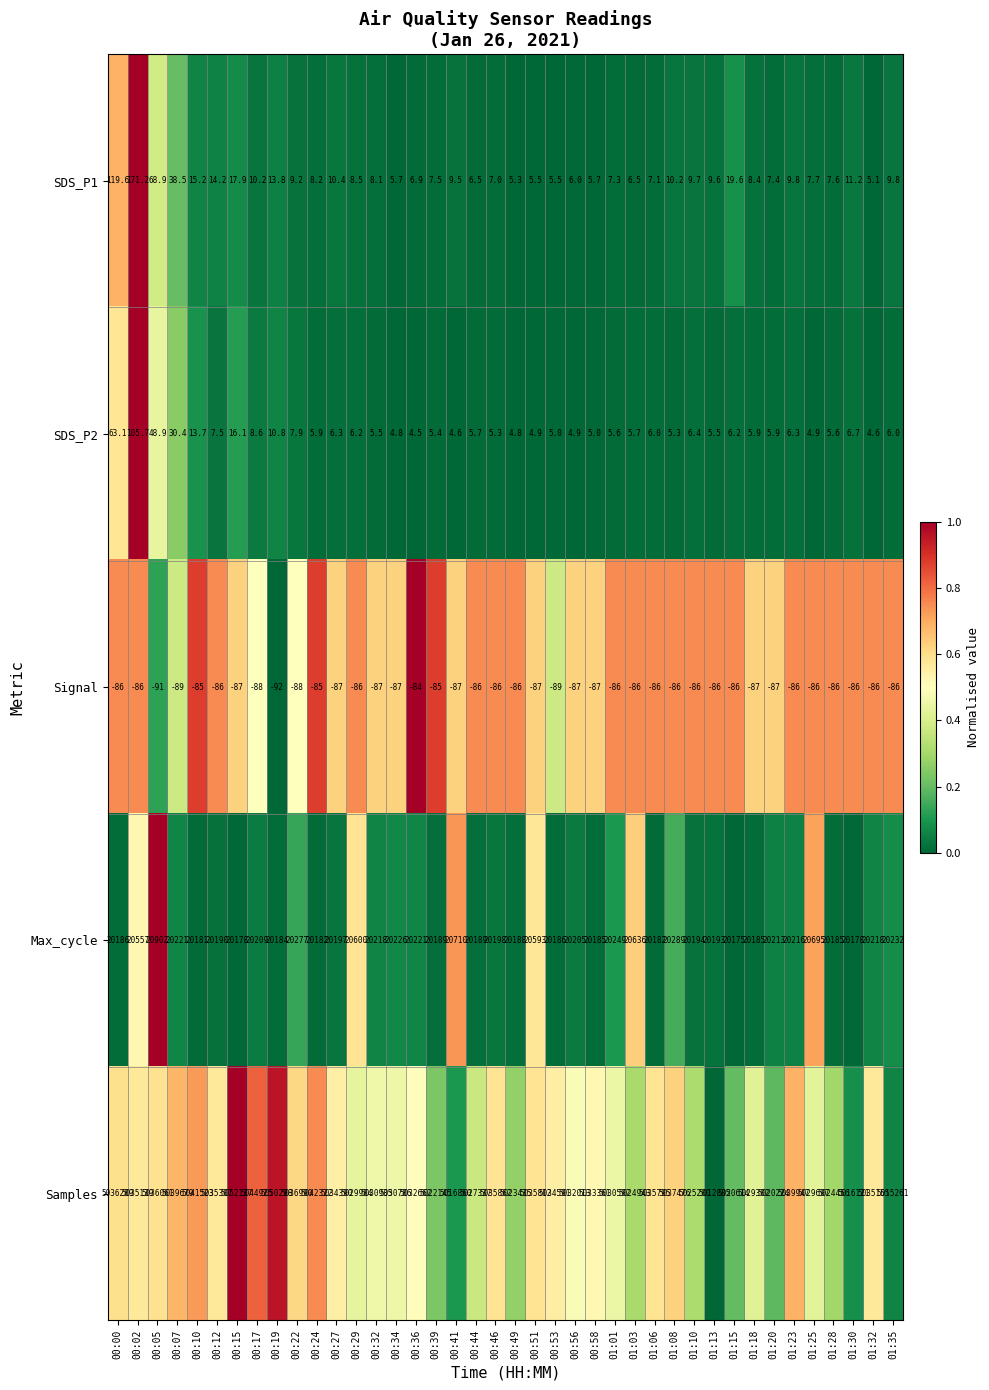

The Max_cycle series shows 13320.8 at 00:34. True or false?

False